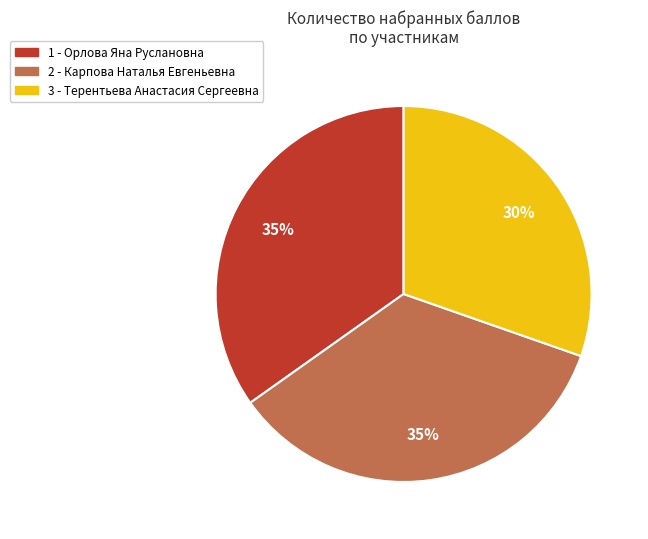

To the nearest percent, what is the average slice percentage?

33%